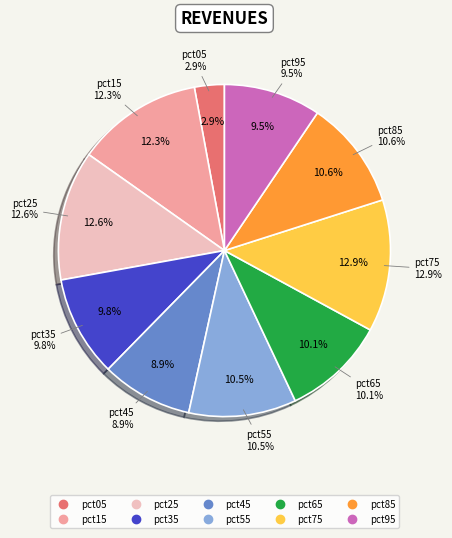

The pct15 slice represents 12% of the pie. True or false?

True